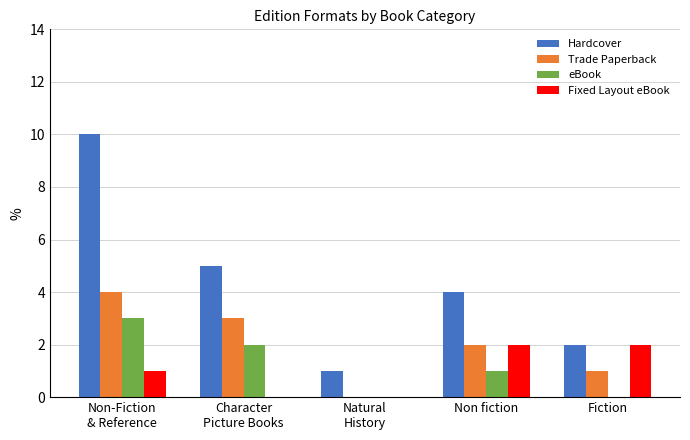

Reading left to right, what are all the values shown in this chart?

Hardcover: Non-Fiction
& Reference=10	Character
Picture Books=5	Natural
History=1	Non fiction=4	Fiction=2
Trade Paperback: Non-Fiction
& Reference=4	Character
Picture Books=3	Natural
History=0	Non fiction=2	Fiction=1
eBook: Non-Fiction
& Reference=3	Character
Picture Books=2	Natural
History=0	Non fiction=1	Fiction=0
Fixed Layout eBook: Non-Fiction
& Reference=1	Character
Picture Books=0	Natural
History=0	Non fiction=2	Fiction=2